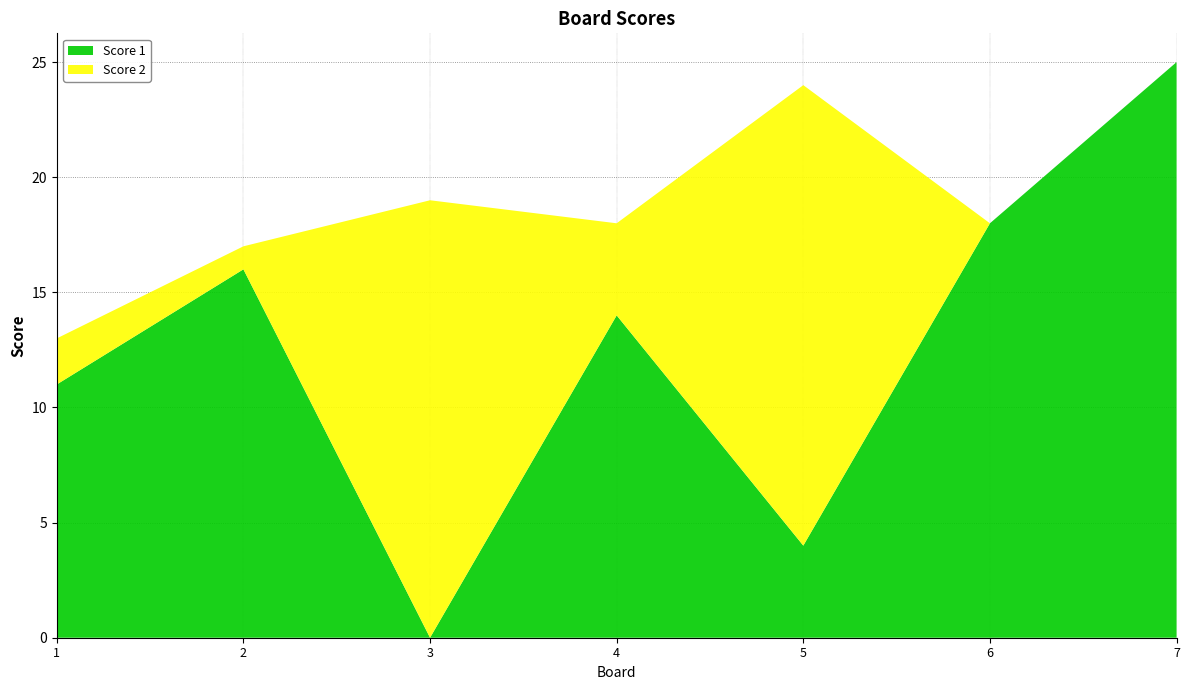

Reading left to right, extract all data points from this chart.

Score 1: 1=11	2=16	3=0	4=14	5=4	6=18	7=25
Score 2: 1=2	2=1	3=19	4=4	5=20	6=0	7=0